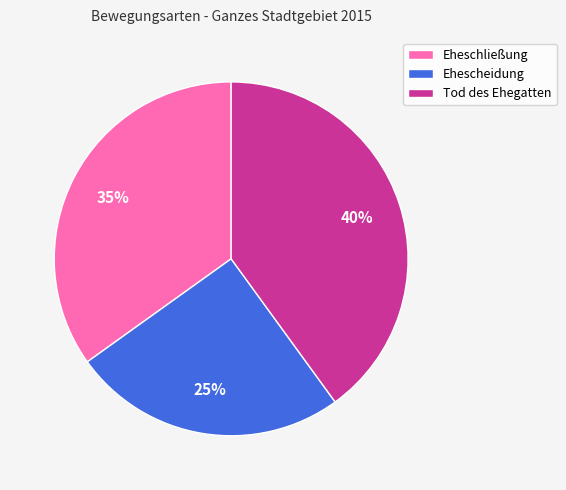

To the nearest percent, what is the combined percentage of Tod des Ehegatten and Eheschließung?

75%